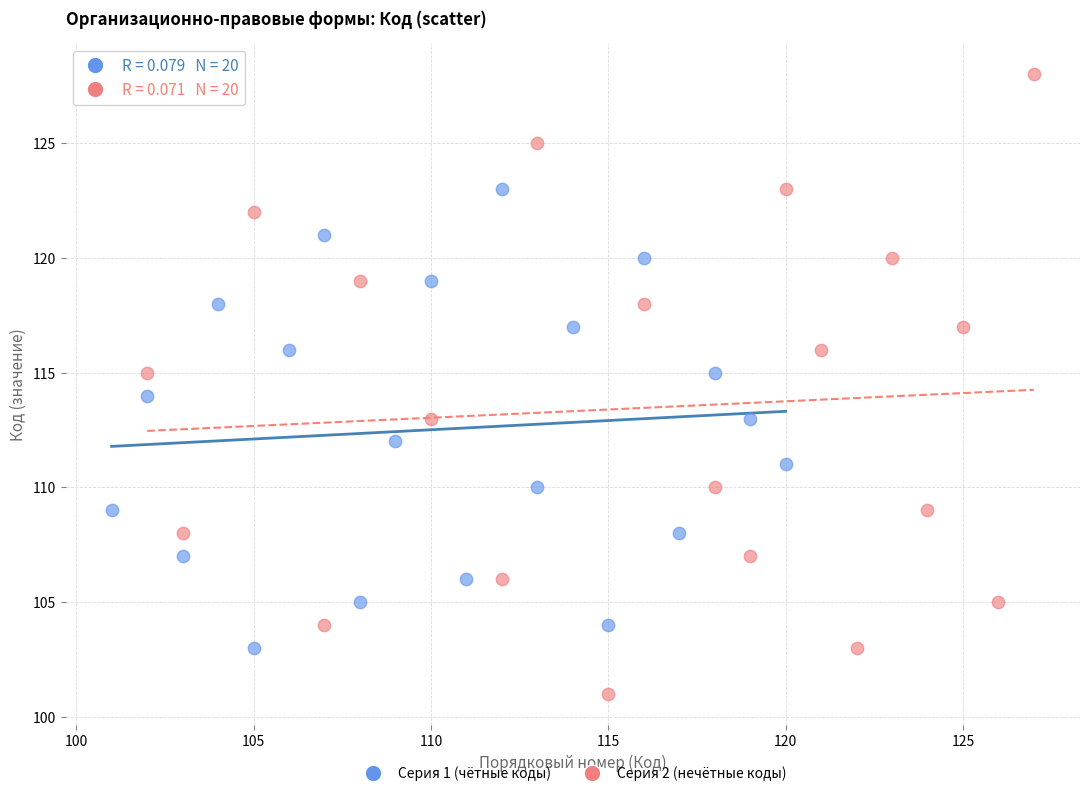

Which series has the widest spread of Y values?

Серия 2 (нечётные коды)